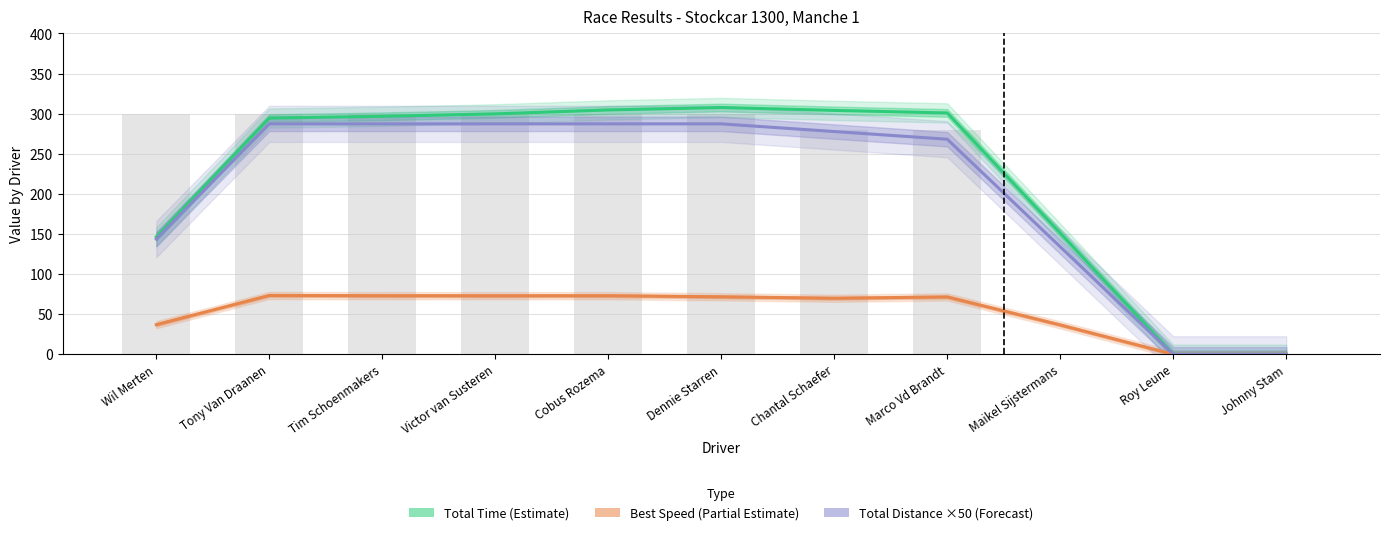

Does the chart contain stacked bars?

No